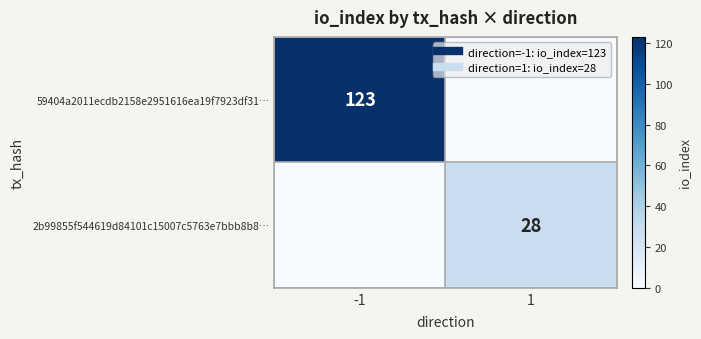

What is the sum of the 59404a2011ecdb2158e2951616ea19f7923df31… values at 1 and -1?

123